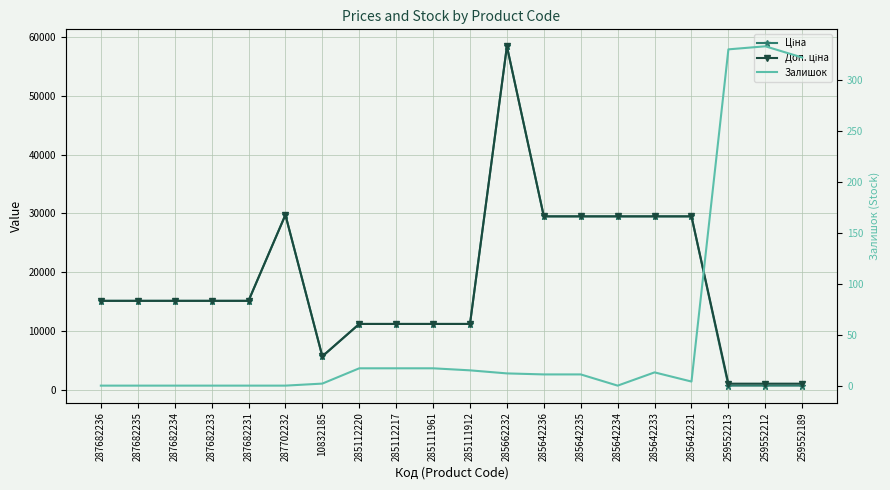

Read the Доп. ціна value at 285112217.

11188.2